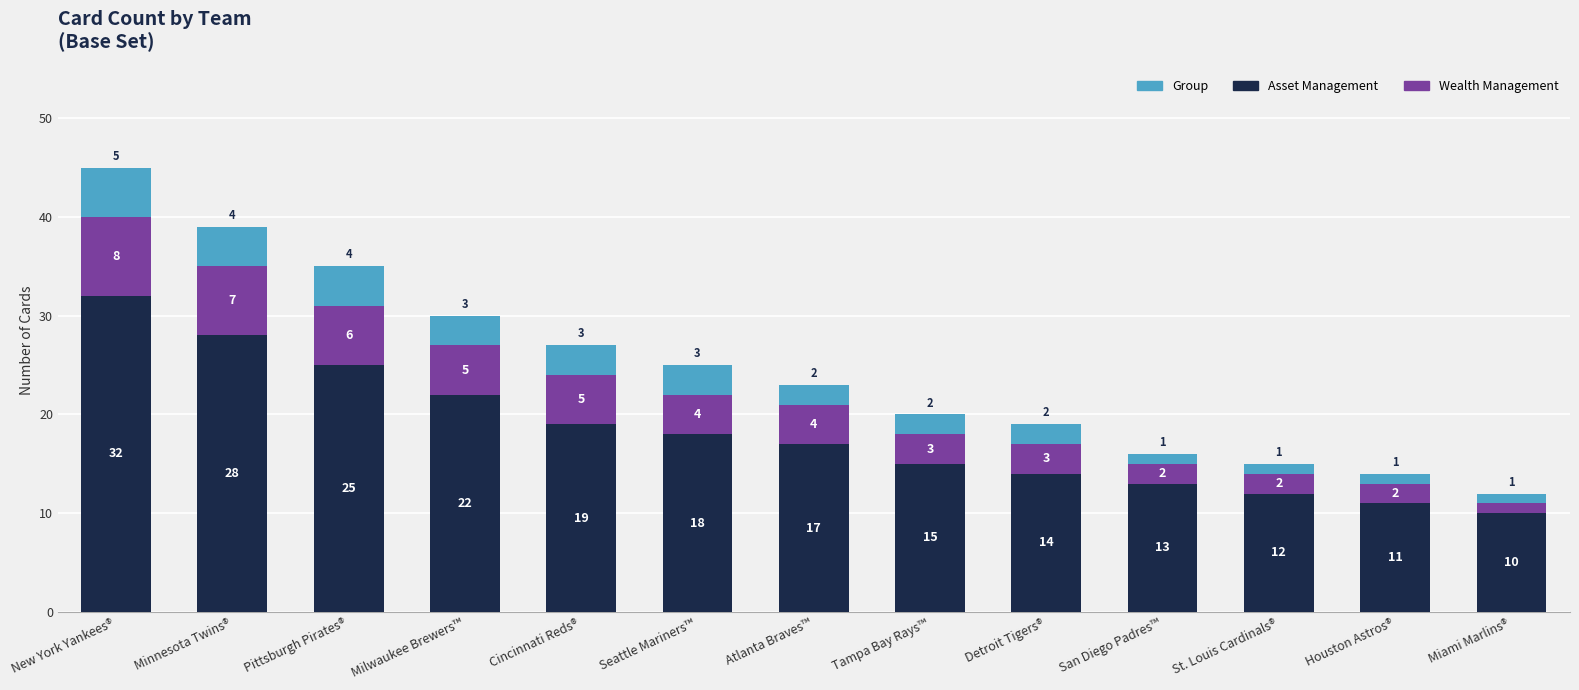

What is the average value of the Asset Management series?

18